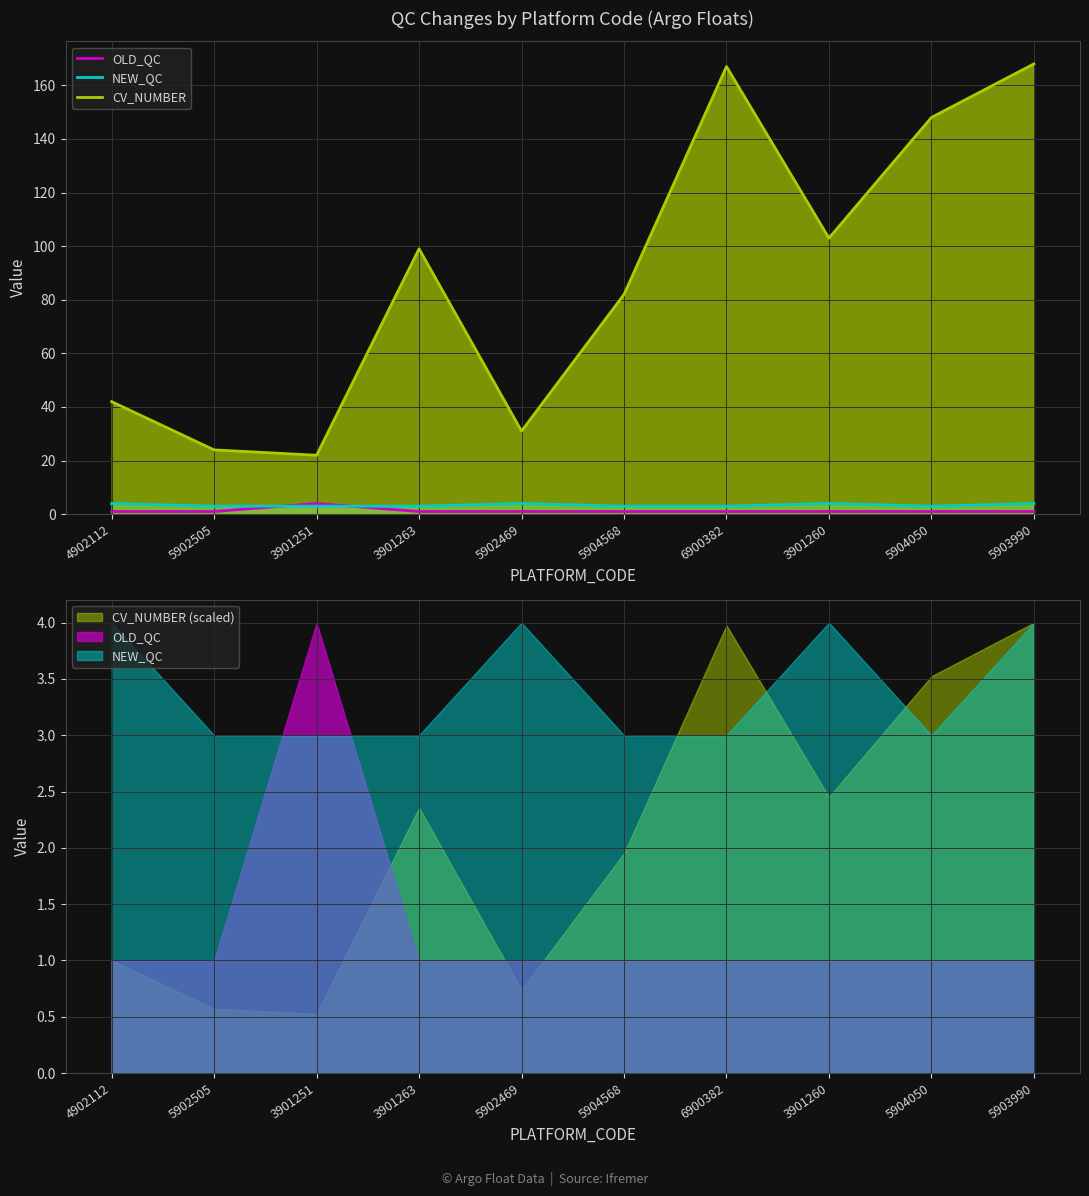

In CV_NUMBER, how many points are higher than both neighbors (excluding endpoints)?

2